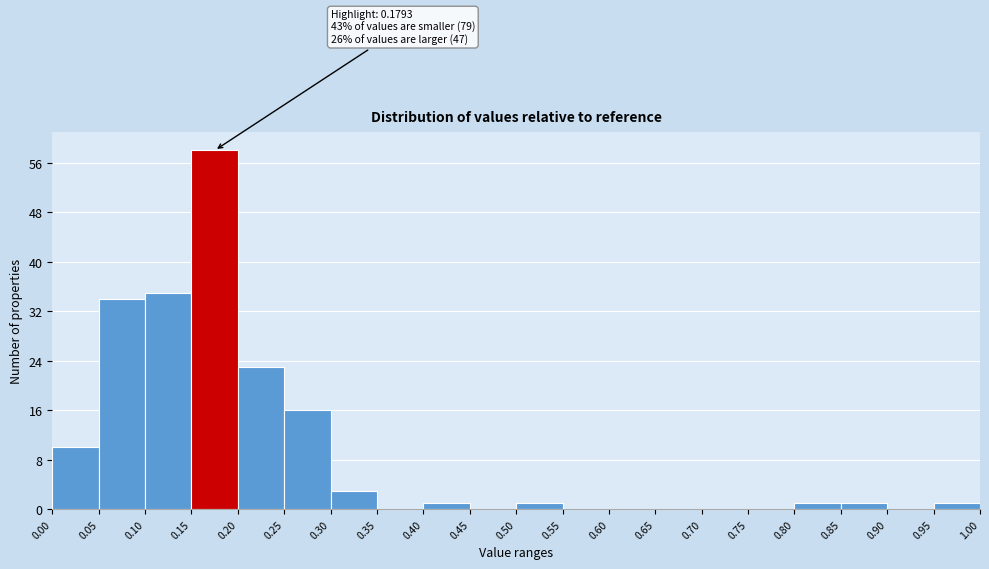

Which range on the x-axis has the tallest bar?

0.15 to 0.20